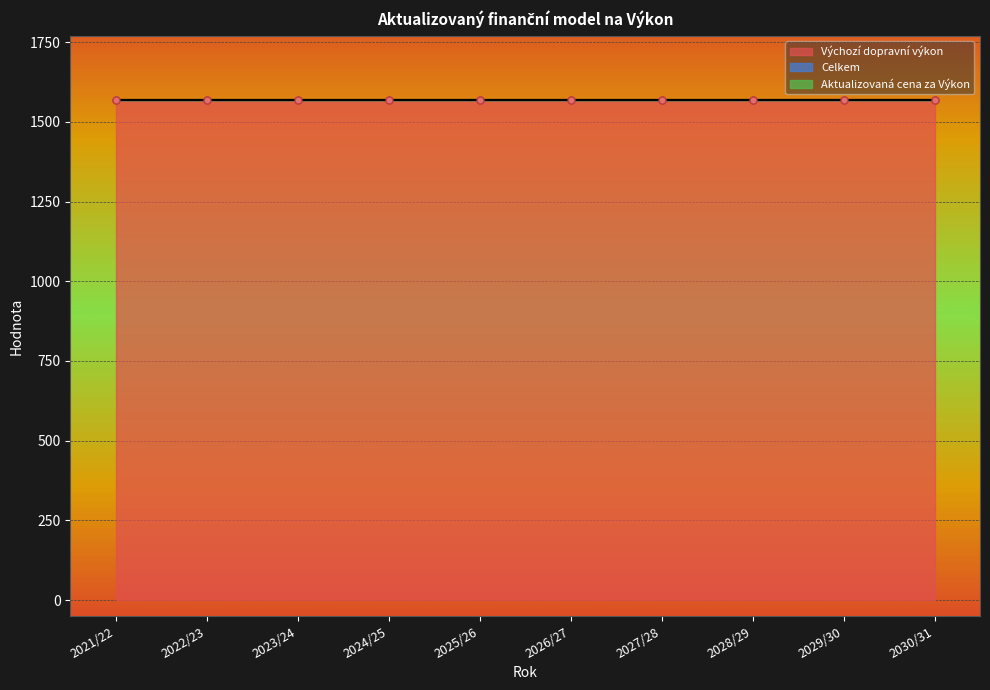

How many categories are shown in the chart?

10